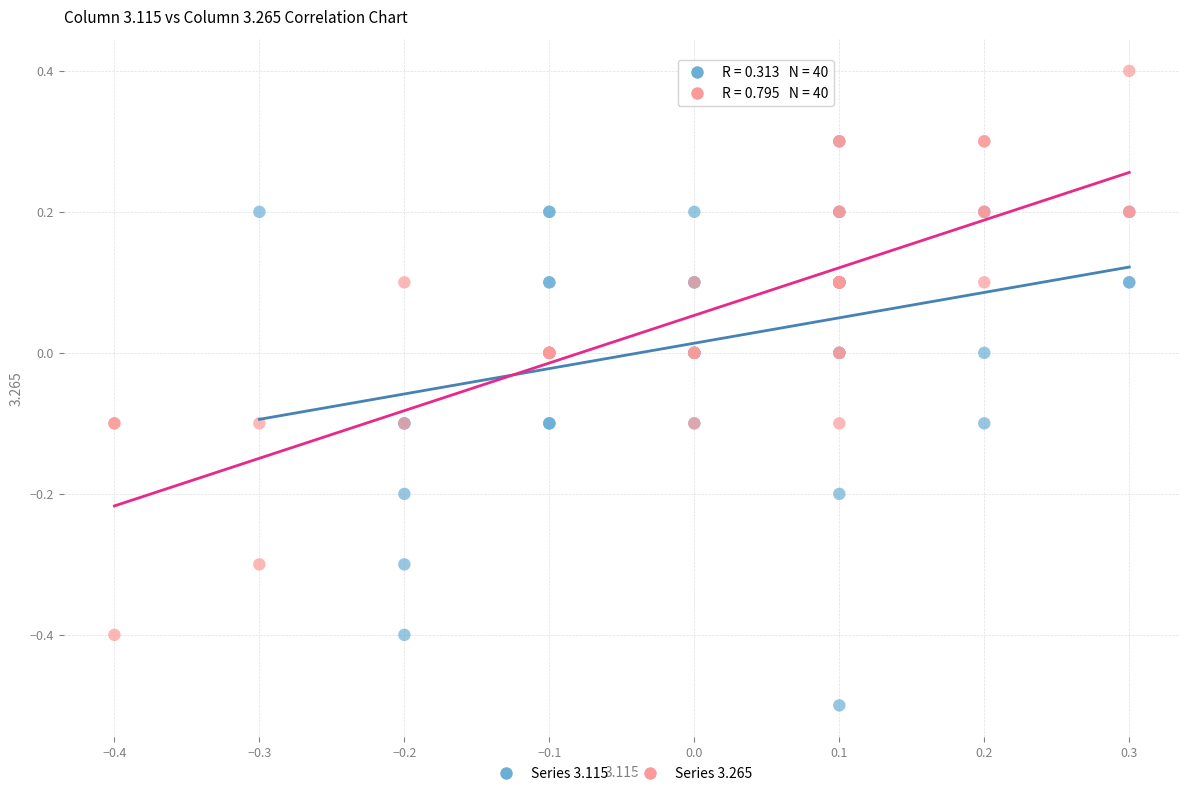

Which series contains the lowest Y value?

Series 3.115